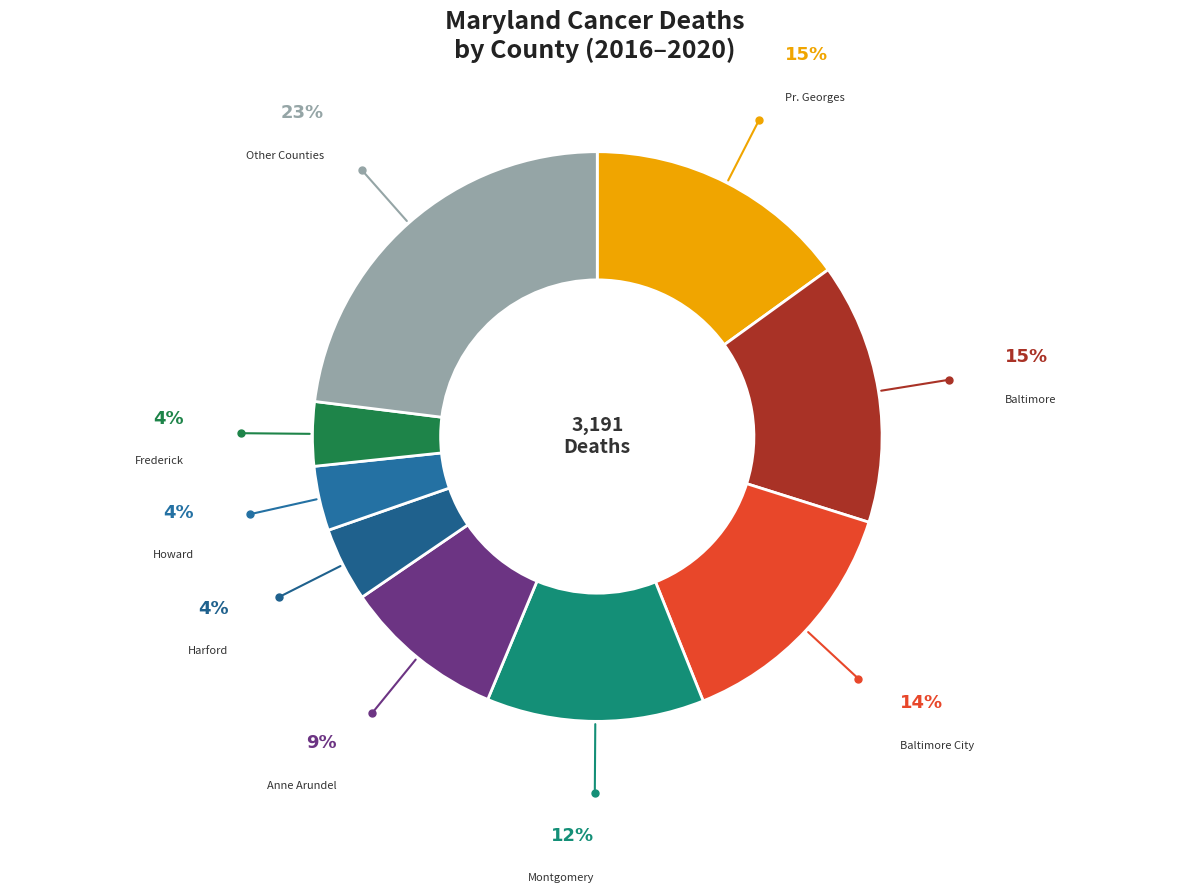

How many slices are in this pie chart?

9